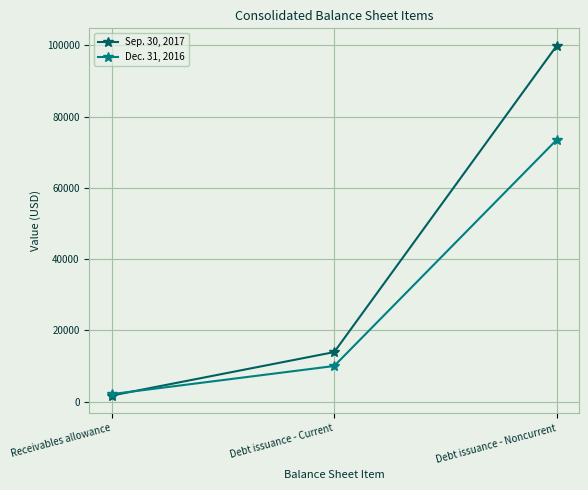

Which series has the largest range (max minus min)?

Sep. 30, 2017